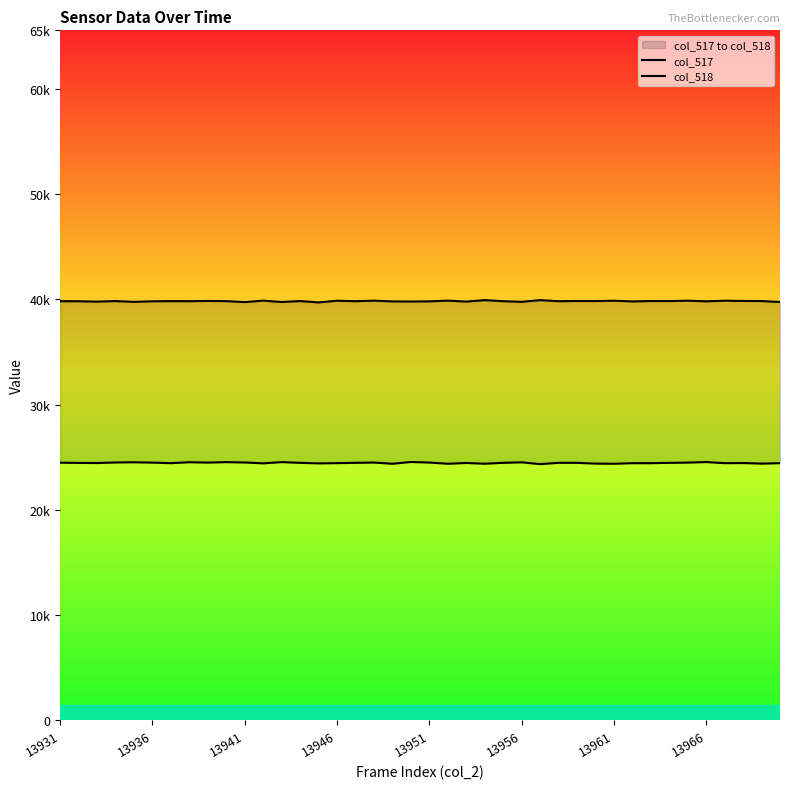

True or false: col_517 has a value of 40774 at 38.

False